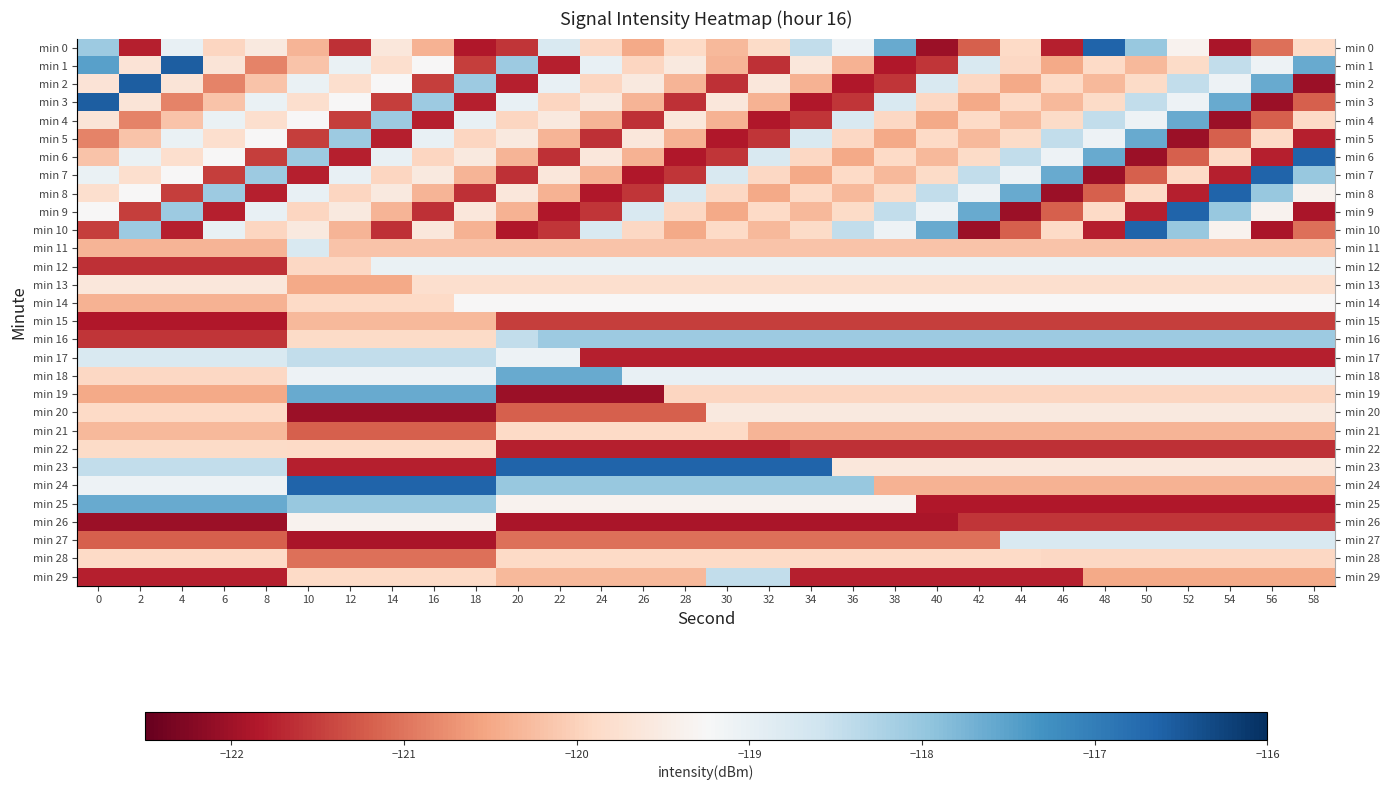

What is the maximum value for min 25?

-117.6